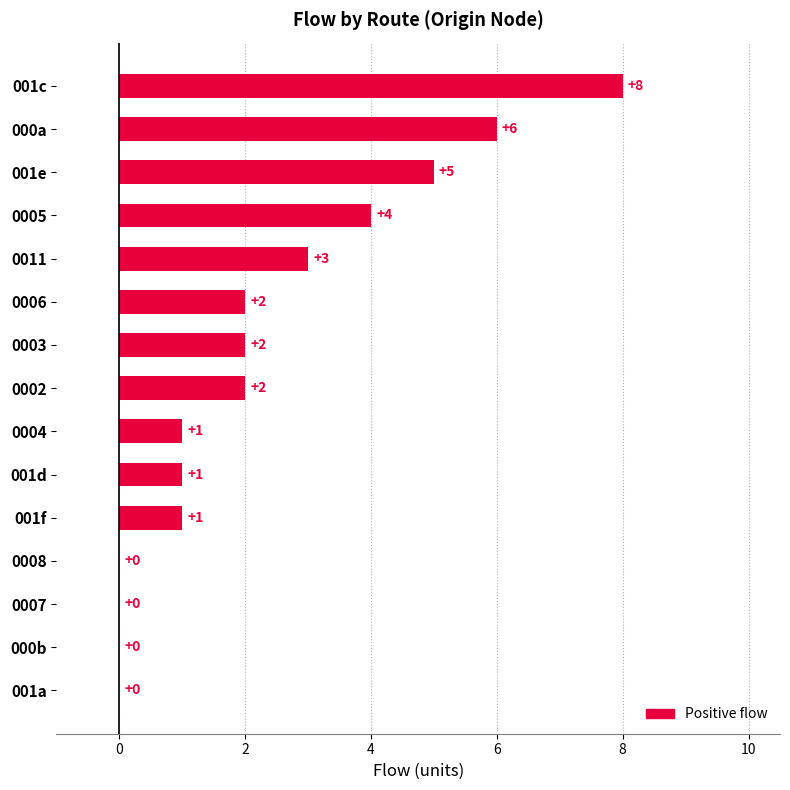

Are the bars horizontal?

Yes